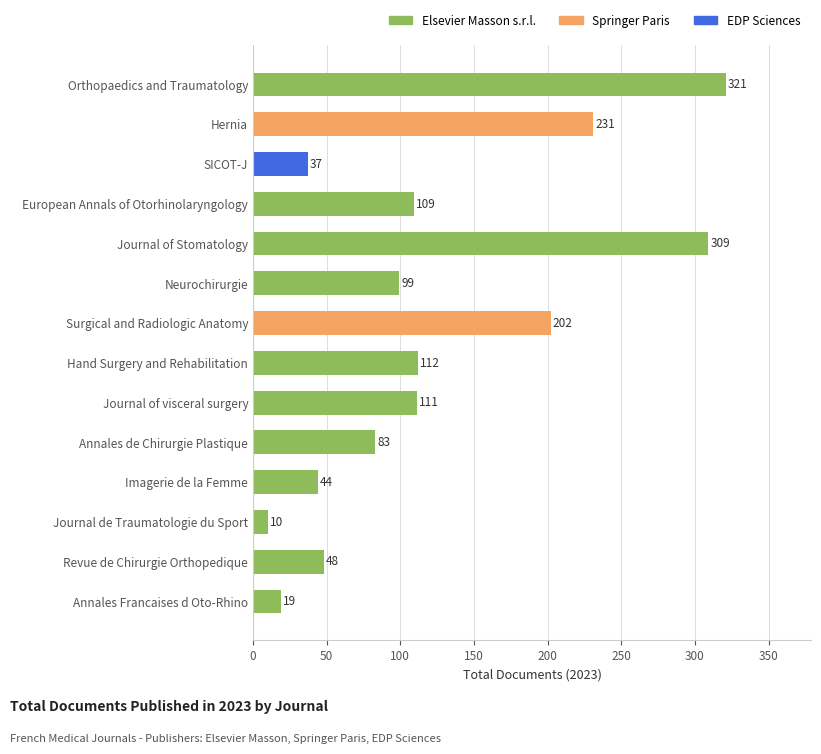

List the labels in order of value, largest first.

Orthopaedics and Traumatology, Journal of Stomatology, Hernia, Surgical and Radiologic Anatomy, Hand Surgery and Rehabilitation, Journal of visceral surgery, European Annals of Otorhinolaryngology, Neurochirurgie, Annales de Chirurgie Plastique, Revue de Chirurgie Orthopedique, Imagerie de la Femme, SICOT-J, Annales Francaises d Oto-Rhino, Journal de Traumatologie du Sport